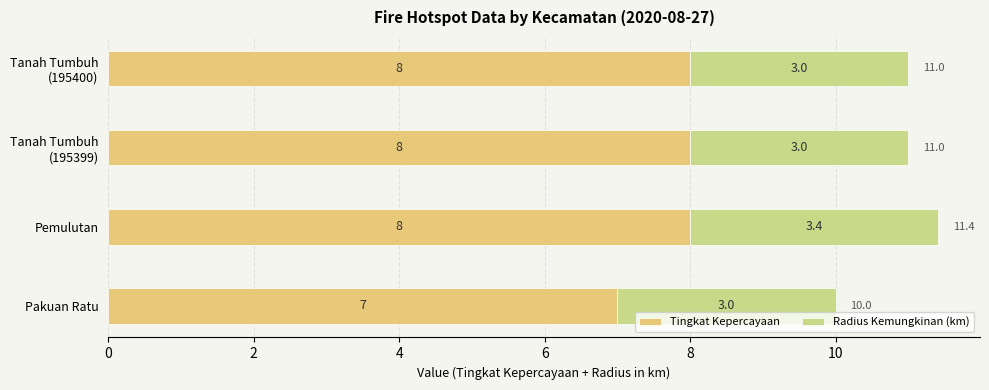

How many categories are shown in the chart?

4